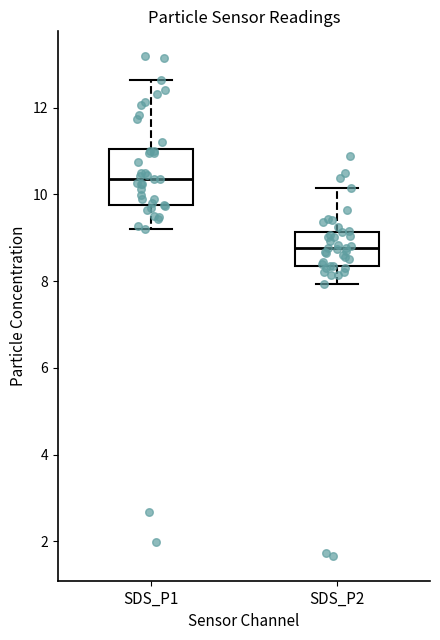

Where is the lower edge of the box for SDS_P2 on the y-axis? The values are not printed on the chart, so give them approximately, as read against the axis.

8.4